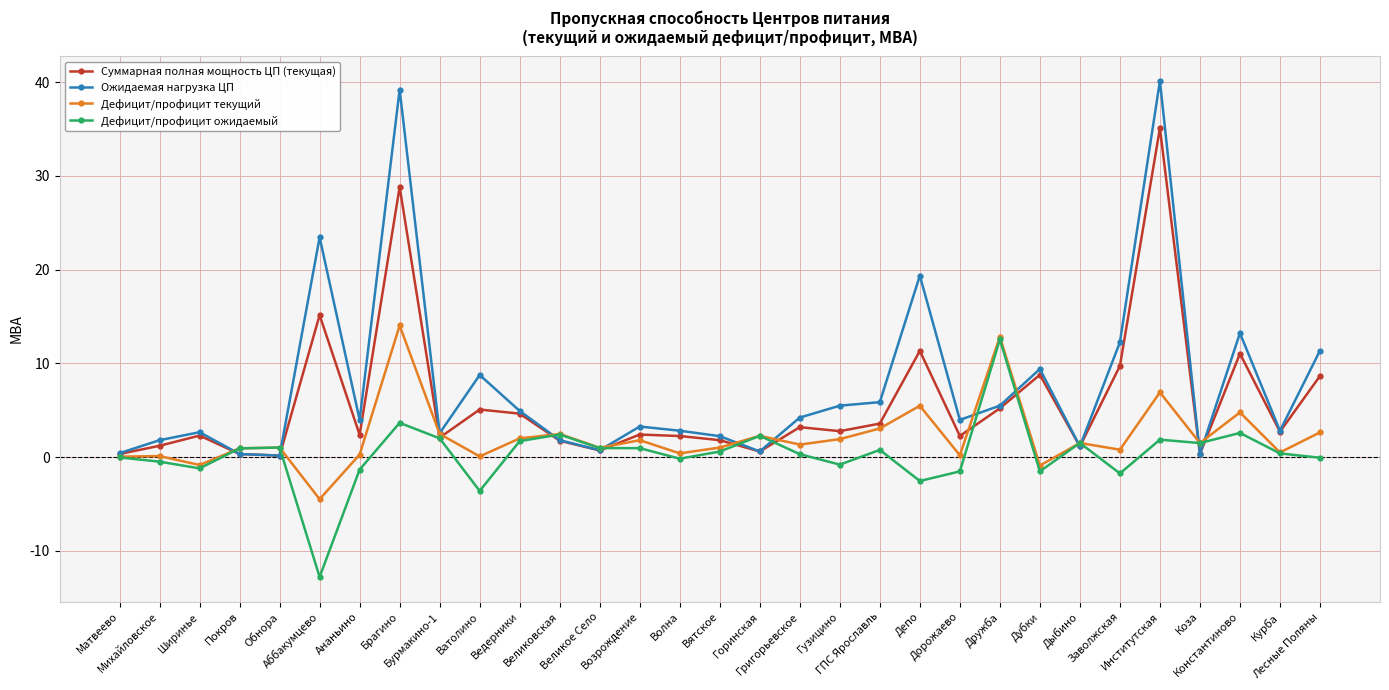

True or false: Дефицит/профицит ожидаемый and Ожидаемая нагрузка ЦП cross at least once.

True